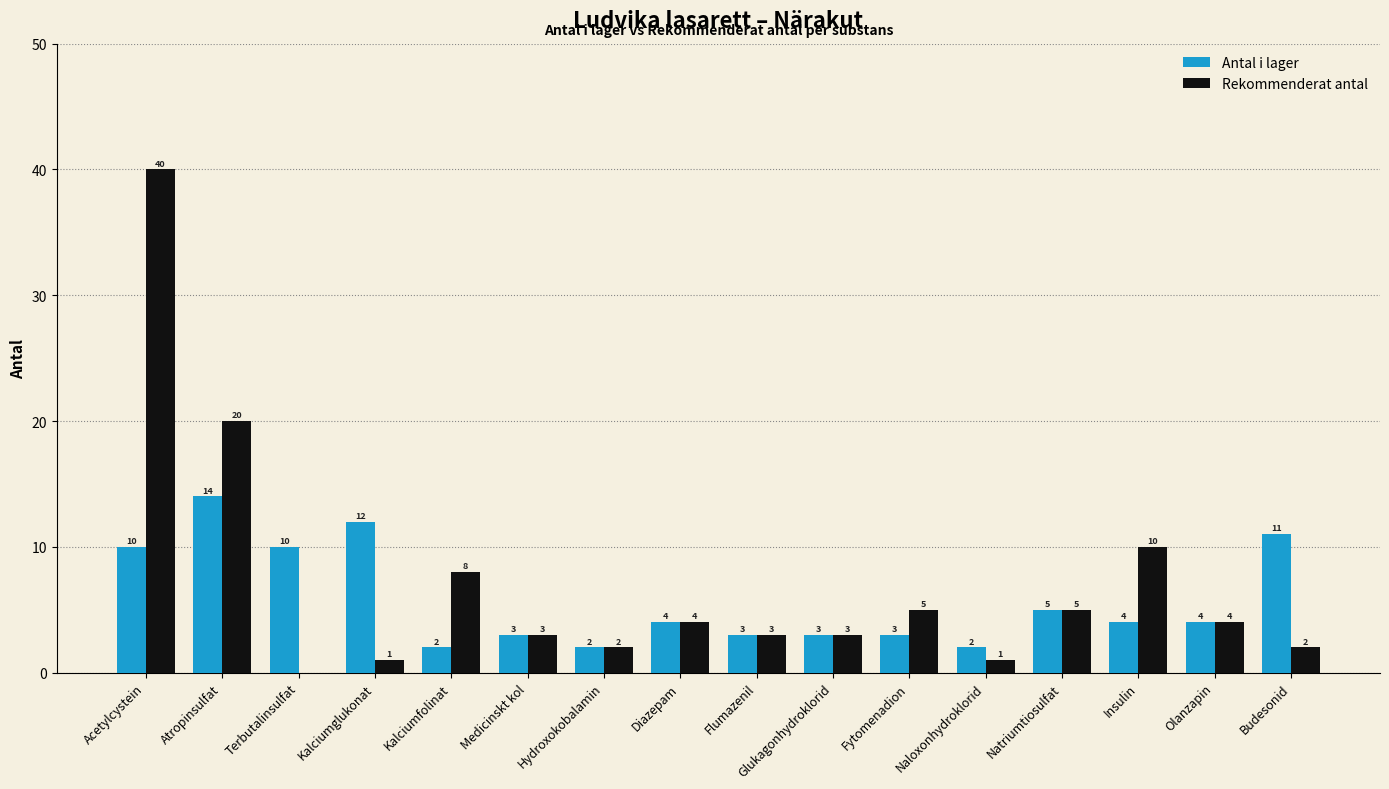

What is the total value across all series at Fytomenadion?

8